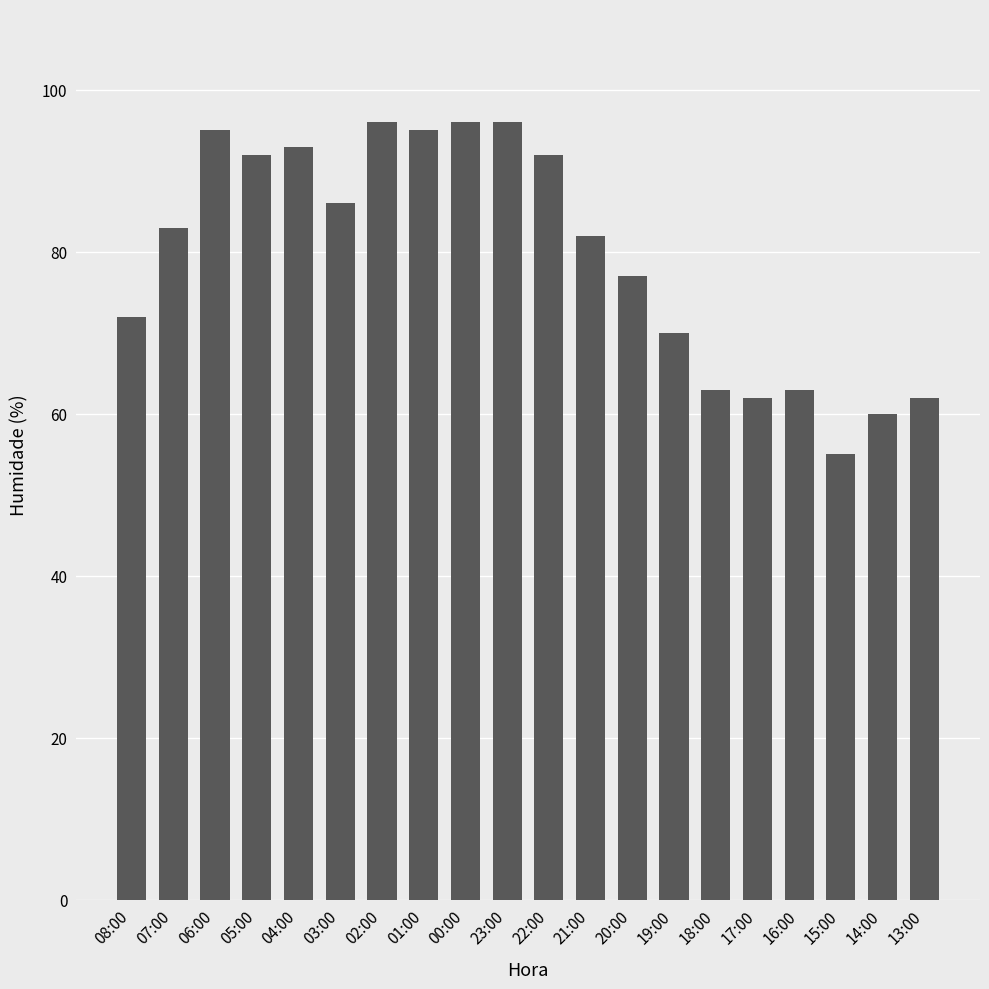

What is the greatest value displayed?

96